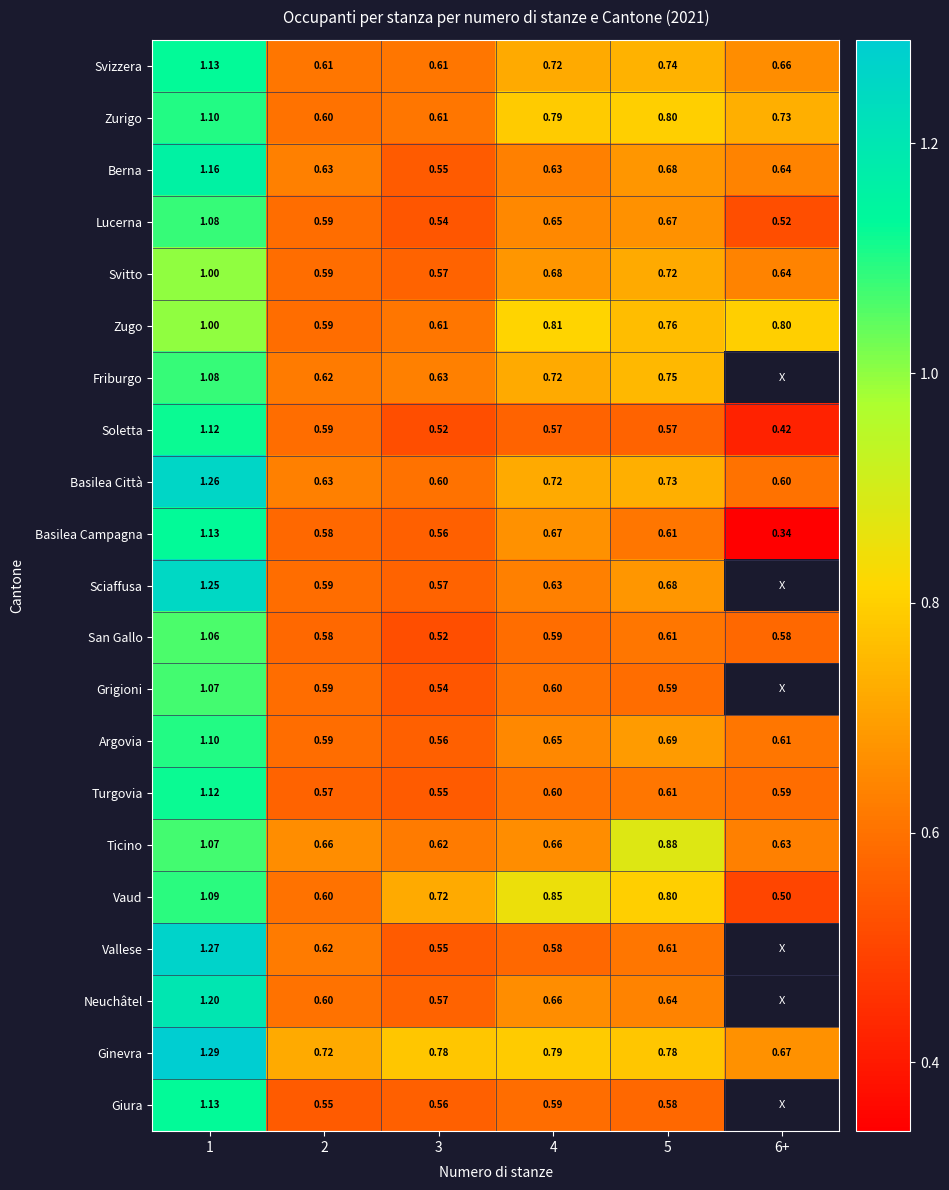

True or false: Svizzera has a value of 0.6 at 2.

True